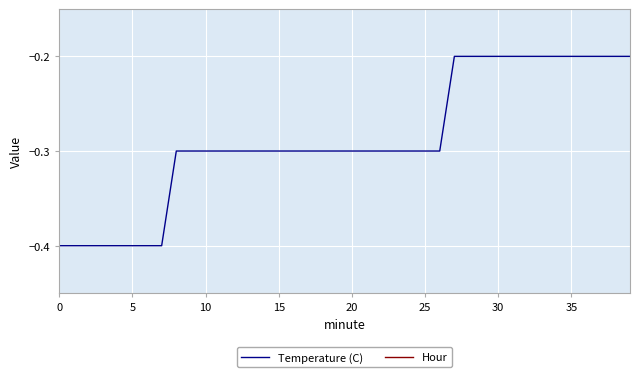

Where is Temperature (C) nearest to the value 0?

27